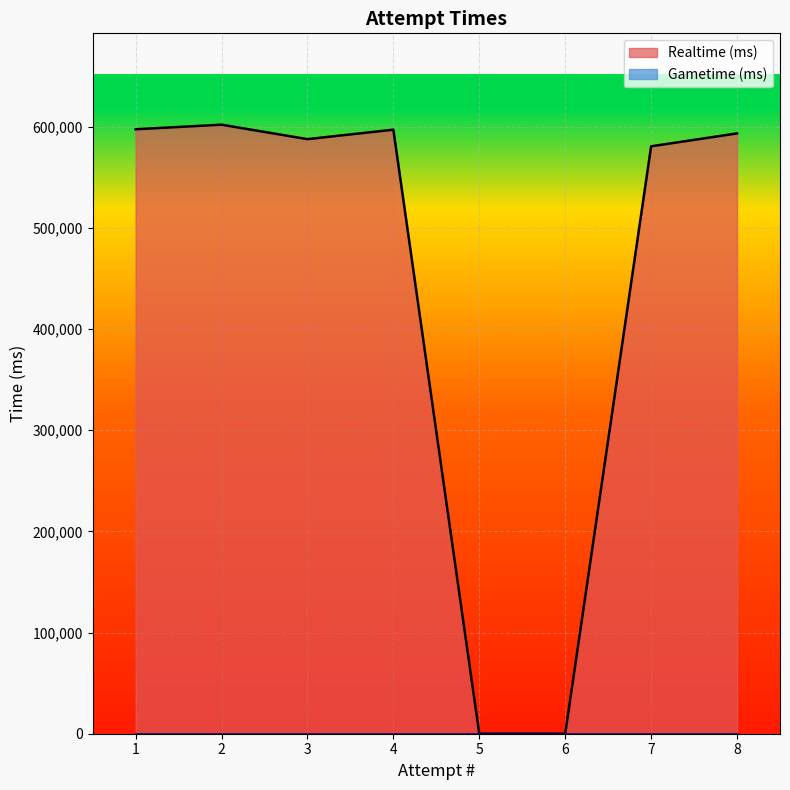

At which category does the chart reach its peak across all series?

2